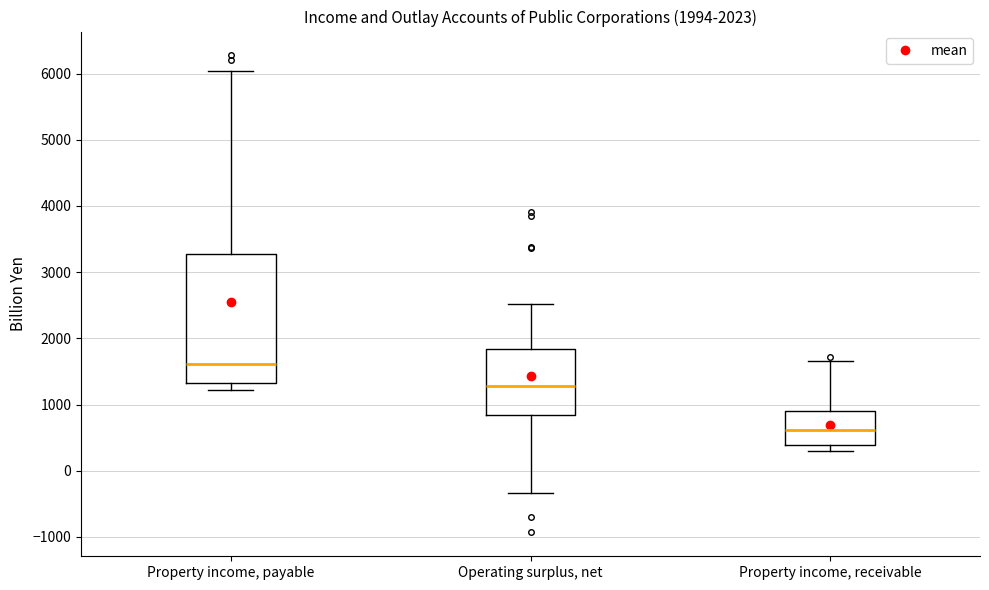

Which box has the lowest median line?

Property income, receivable